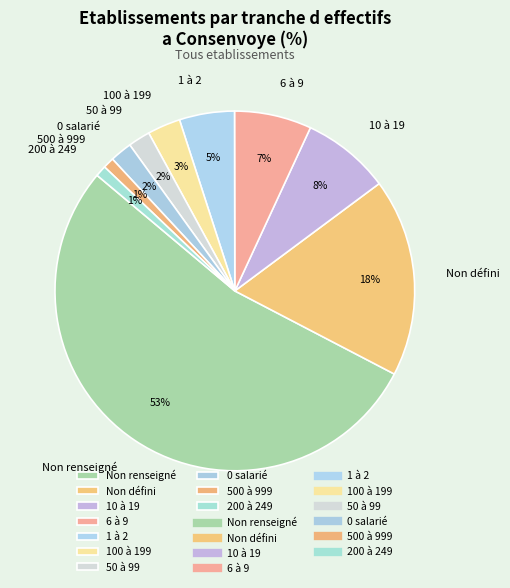

Which category accounts for the majority?

Non renseigné